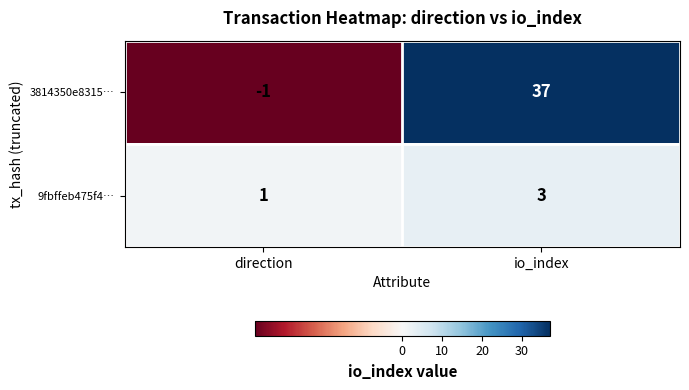

Count the number of categories in the chart.

2